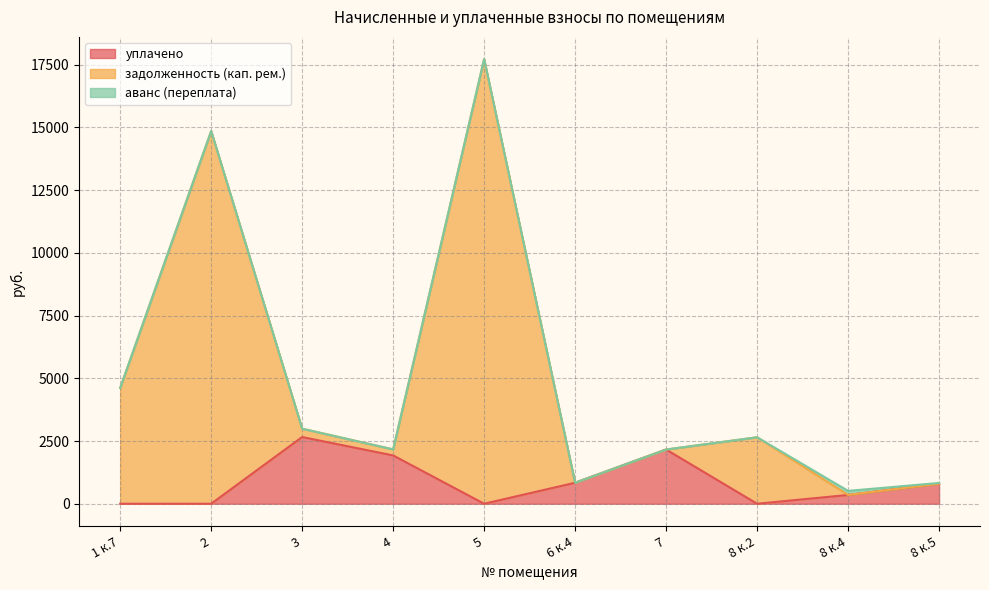

Reading right to left, what are all the values shown in this chart?

уплачено: 8 к.5=799.9	8 к.4=350.0	8 к.2=0.0	7=2160.8	6 к.4=836.1	5=0.0	4=1925.0	3=2658.5	2=0.0	1 к.7=0.0
задолженность (кап. рем.): 8 к.5=827.8	8 к.4=513.3	8 к.2=2649.2	7=2160.8	6 к.4=836.1	5=17720.5	4=2165.6	3=2990.8	2=14854.2	1 к.7=4616.0